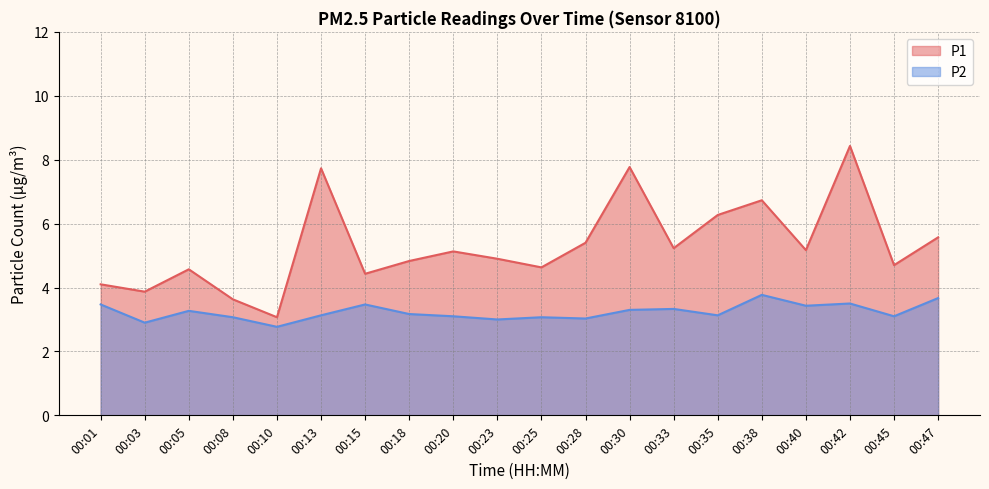

What is the difference between the highest and lowest values at 00:23?

1.9